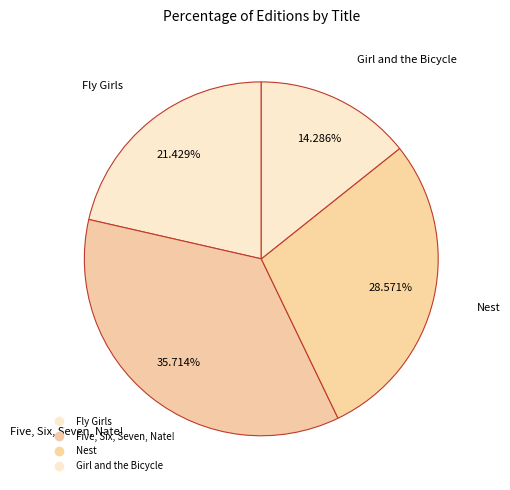

Rank the categories by value from lowest to highest.

Girl and the Bicycle, Fly Girls, Nest, Five, Six, Seven, Nate!